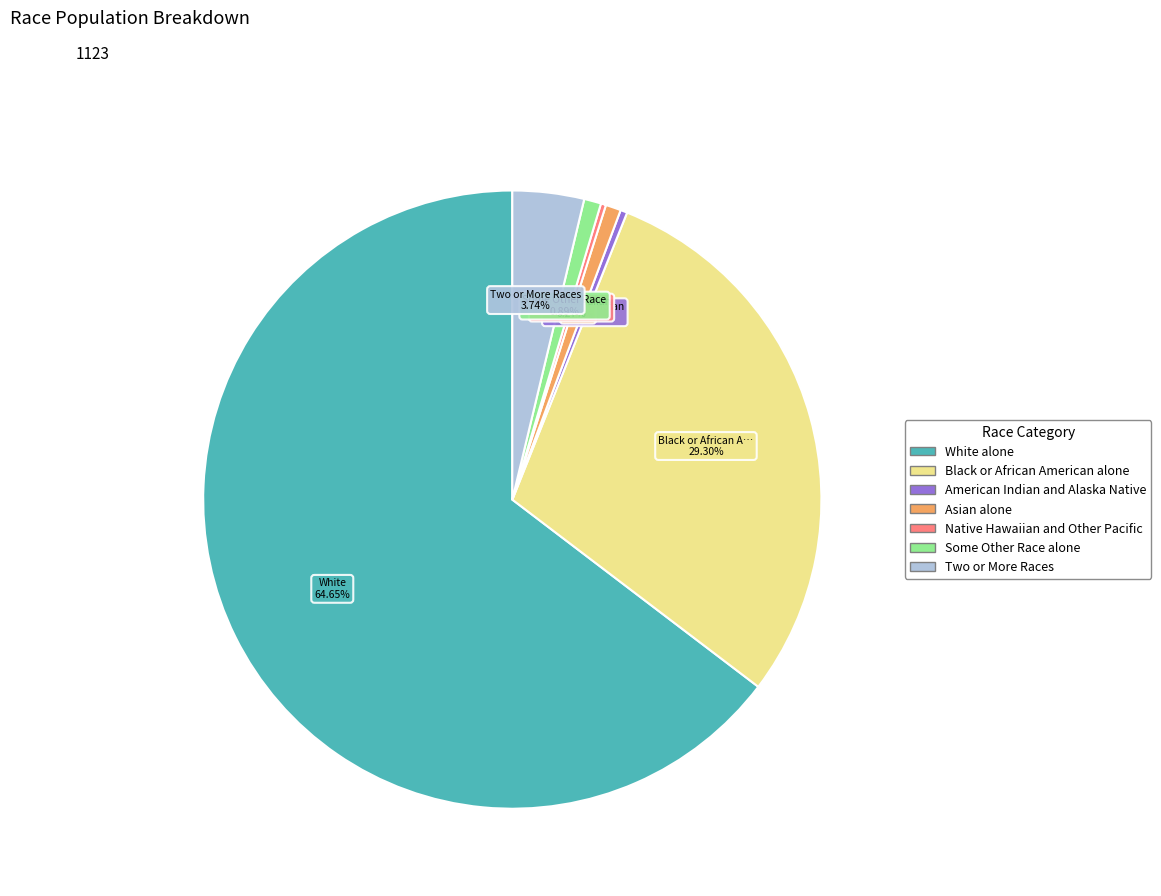

Which category has the biggest portion of the pie?

White alone